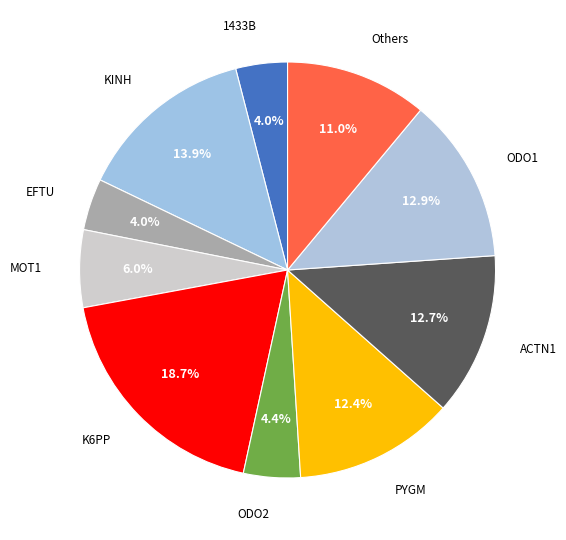

What percentage is NOT represented by MOT1?

94.0%